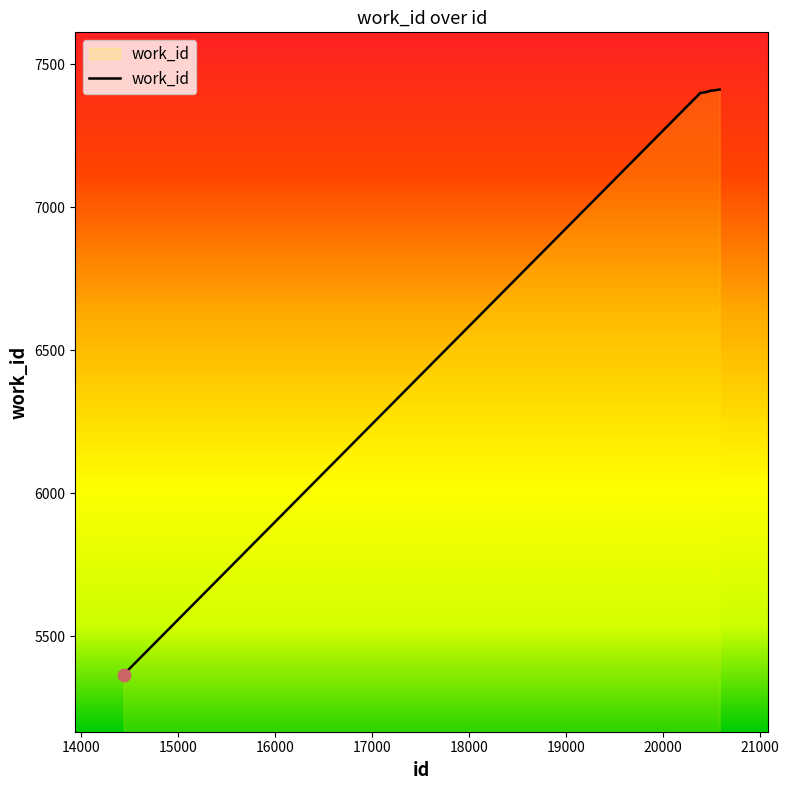

What is the greatest value displayed?

7411